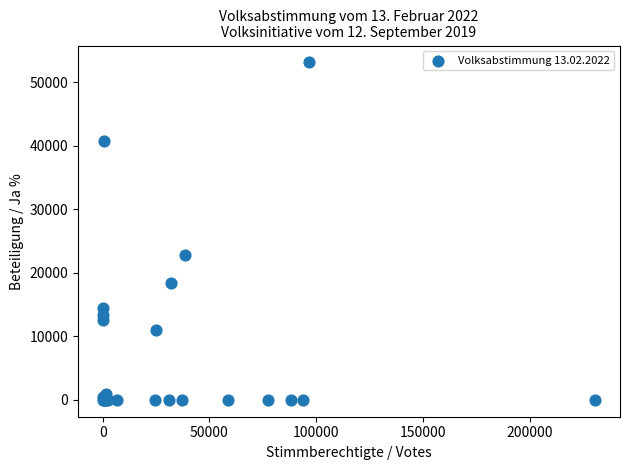

What Y value in the scatter plot is closest to 26575?

22764.0